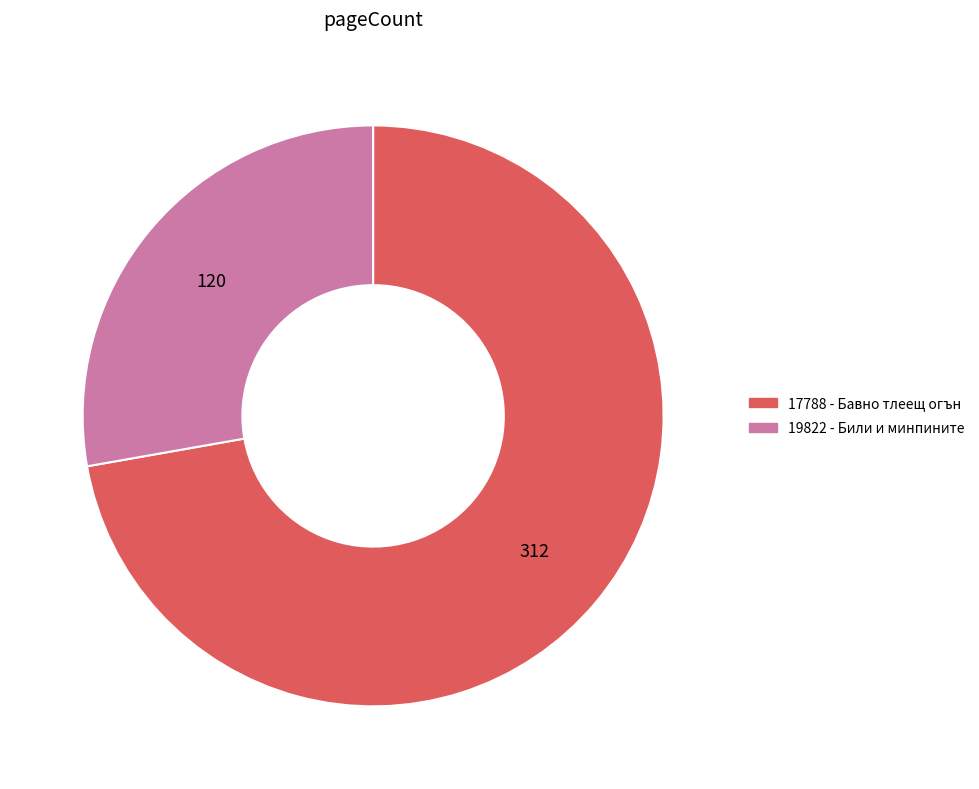

Which category accounts for the majority?

17788